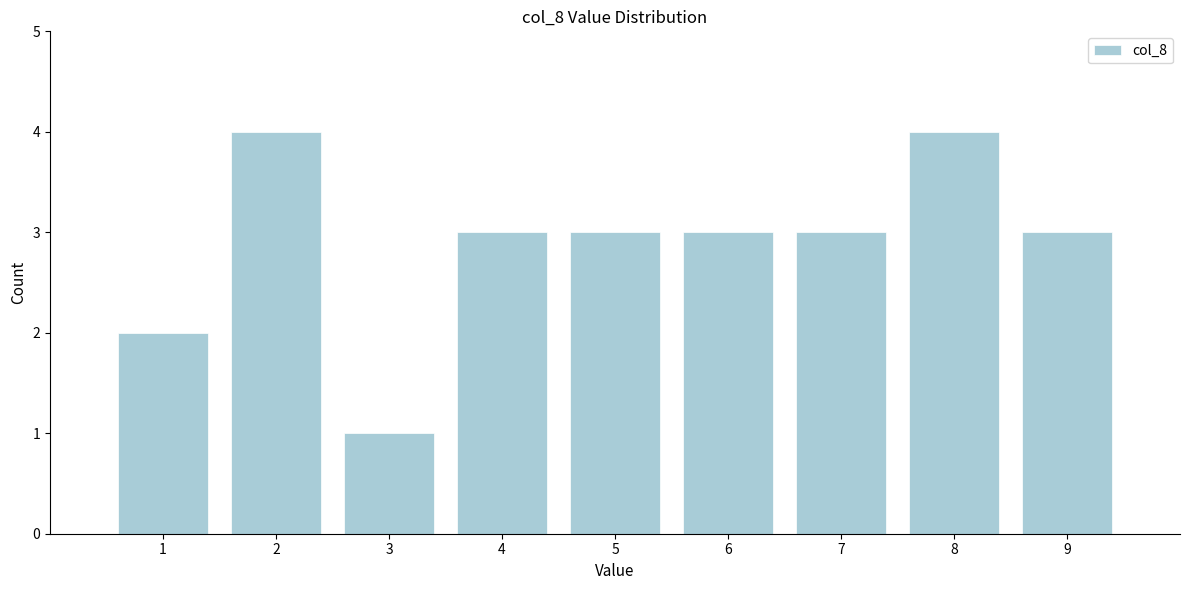

Reading left to right, list every bar in this chart as the range it spans on the x-axis followed by its height. The values are not printed on the chart, so give them approximately, as read against the axis.

0.5 to 1.5: 2
1.5 to 2.5: 4
2.5 to 3.5: 1
3.5 to 4.5: 3
4.5 to 5.5: 3
5.5 to 6.5: 3
6.5 to 7.5: 3
7.5 to 8.5: 4
8.5 to 9.5: 3